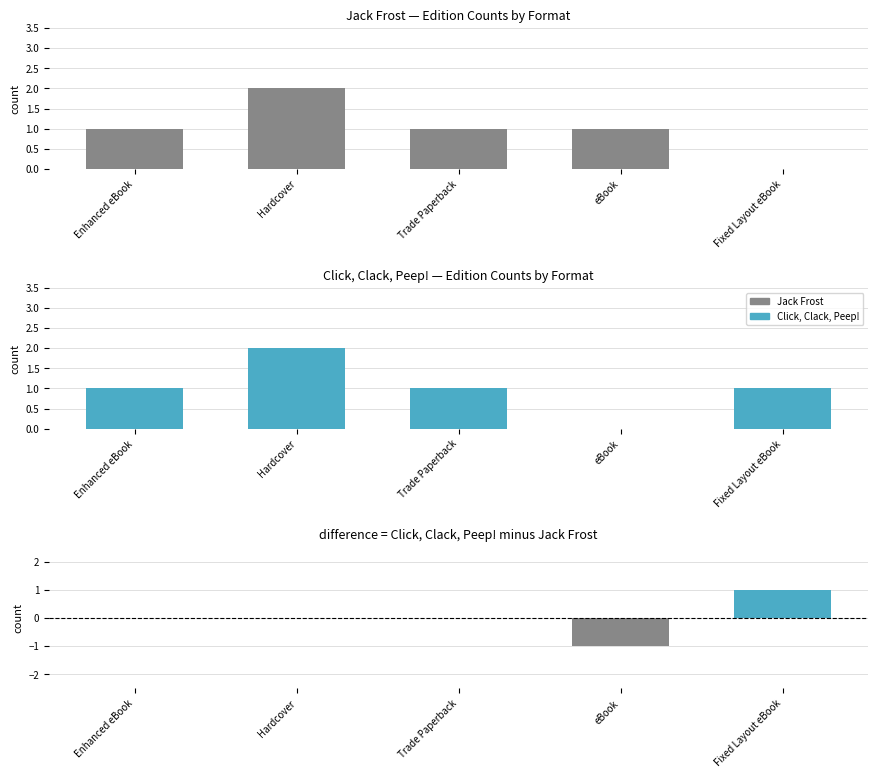

The Click, Clack, Peep! series shows 1 at Fixed Layout eBook. True or false?

True